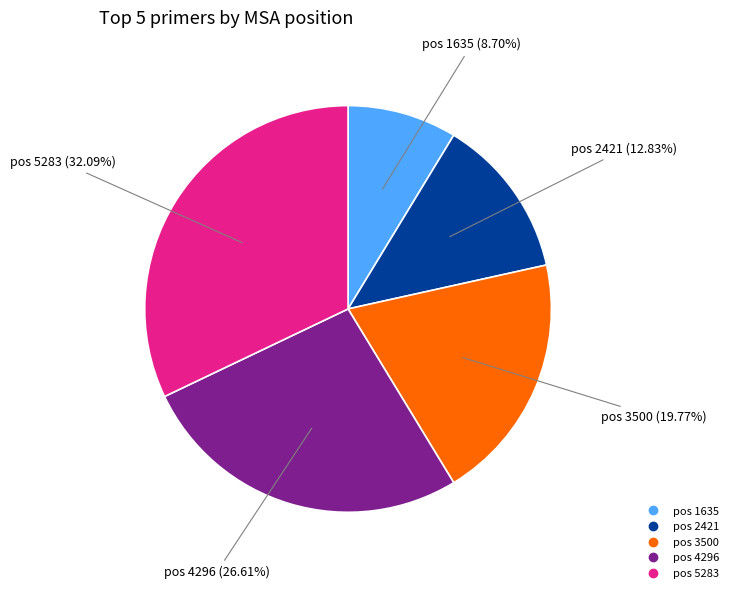

True or false: pos 1635 accounts for 2% of the total.

False